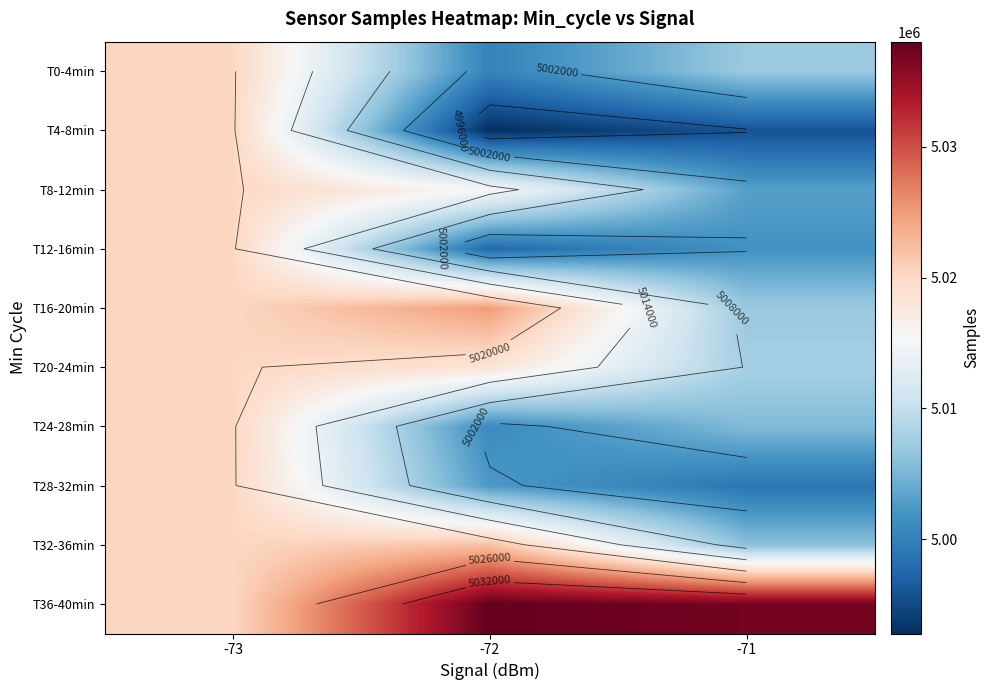

Which category has the highest value in the T8-12min series?

-73